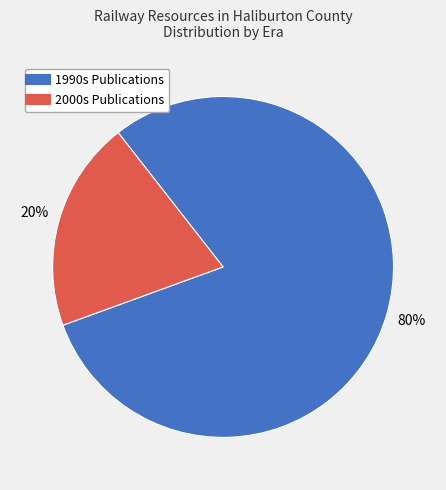

Is there a majority slice in this chart?

Yes